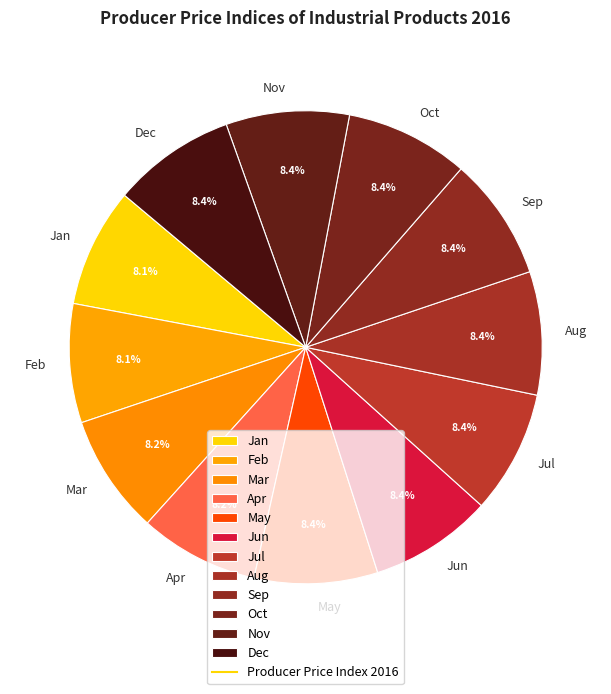

What portion of the pie excludes Sep?

91.6%